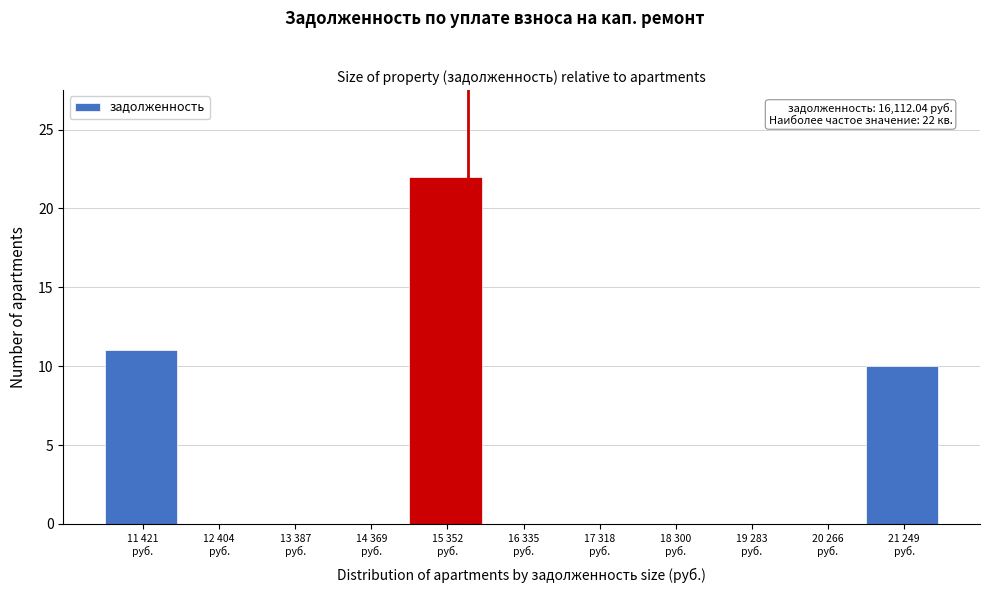

What is the maximum value shown in the chart?

22